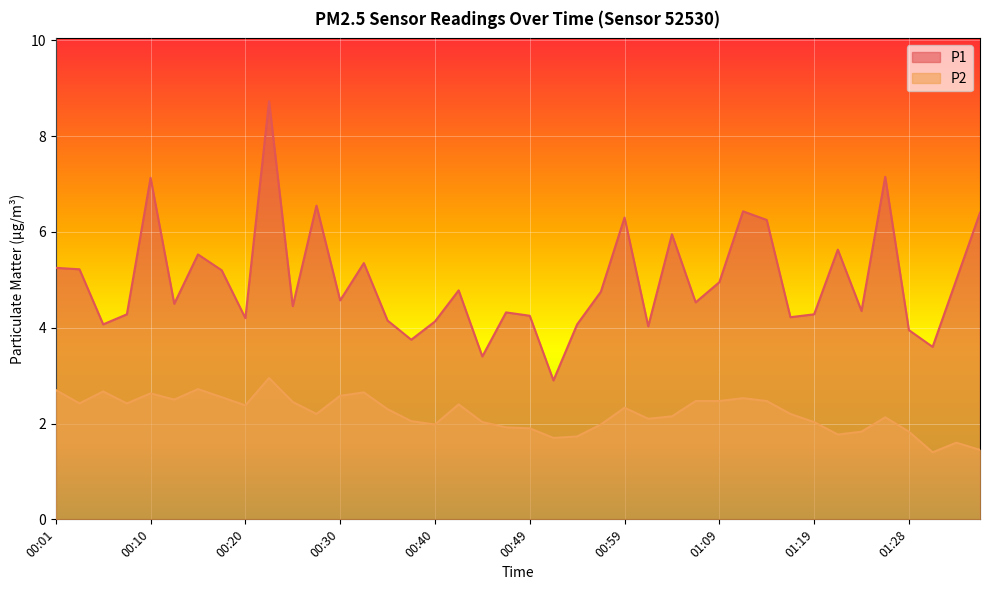

The value of P1 at 00:47 is 4.3. True or false?

True